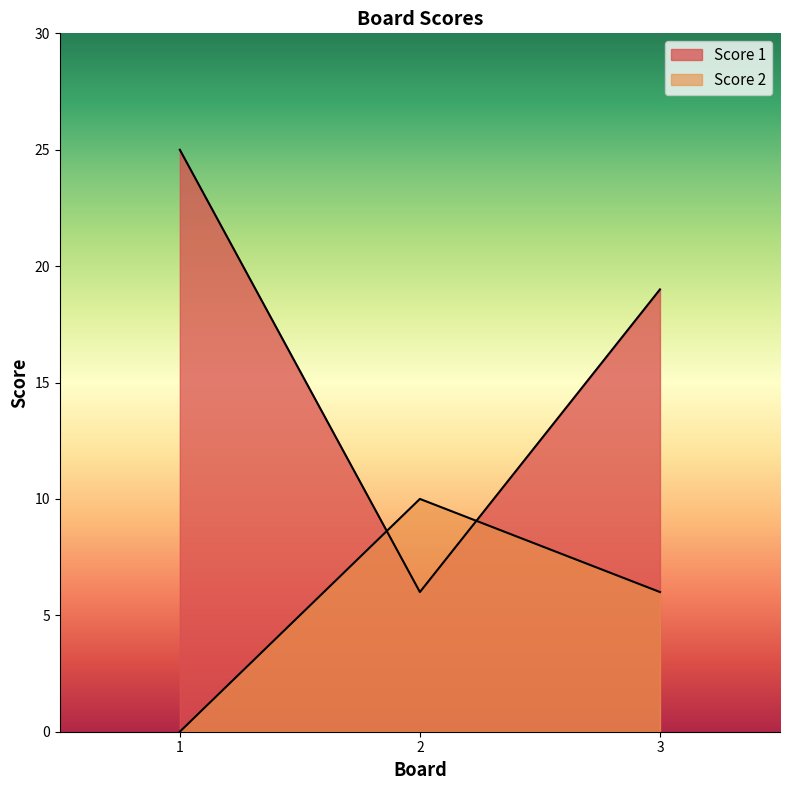

What is the total value across all series at 3?

25